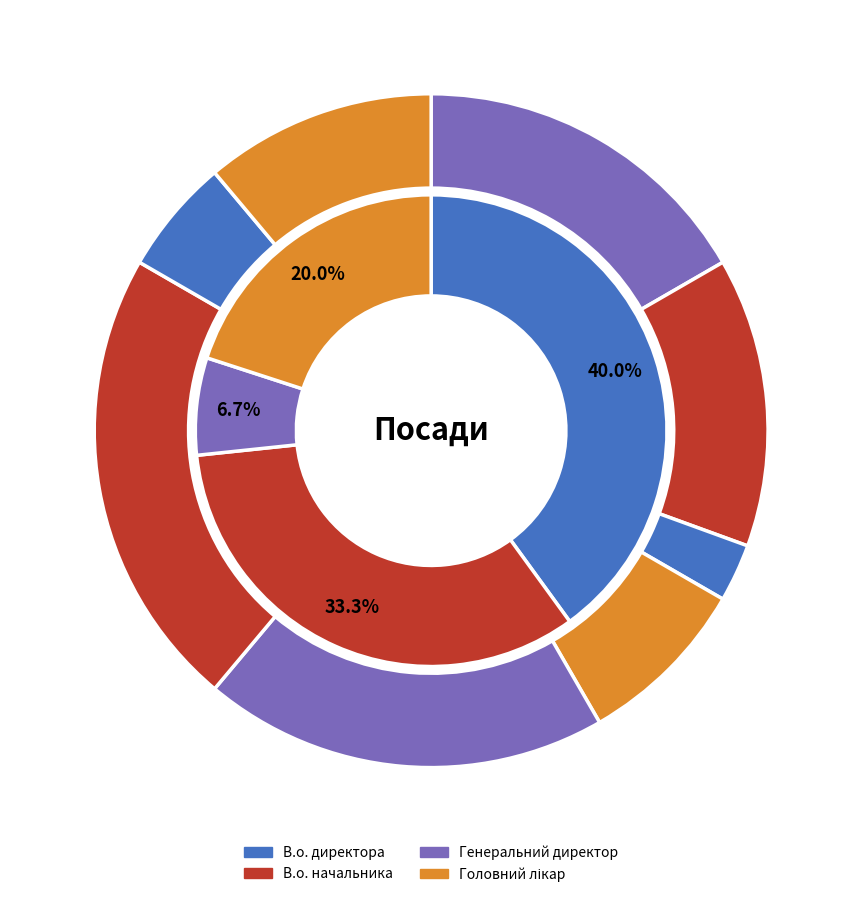

How many slices are in this pie chart?

8